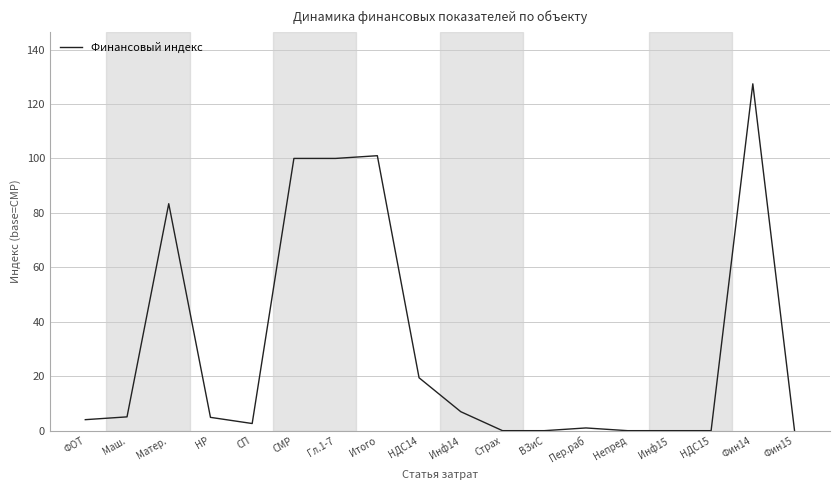

Is it true that the value at Фин15 is 0.0?

True